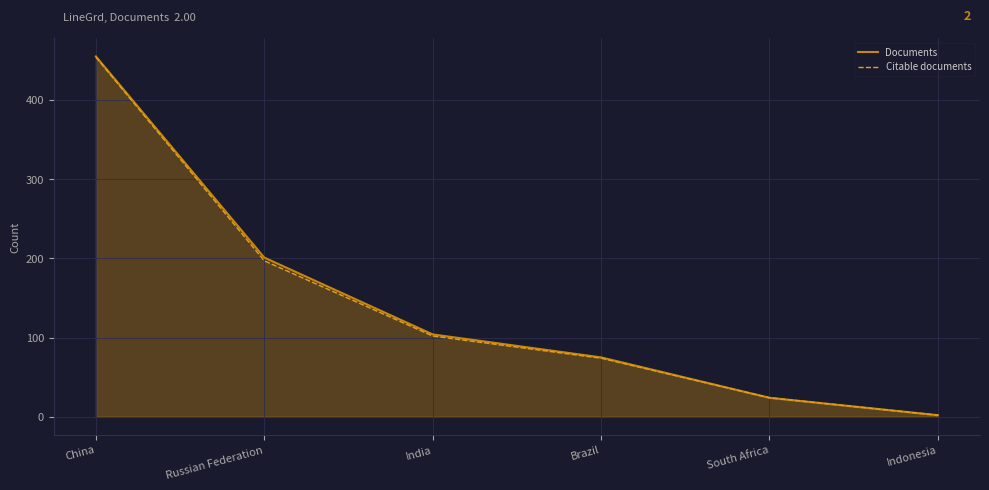

True or false: Documents and Citable documents intersect in this chart.

False